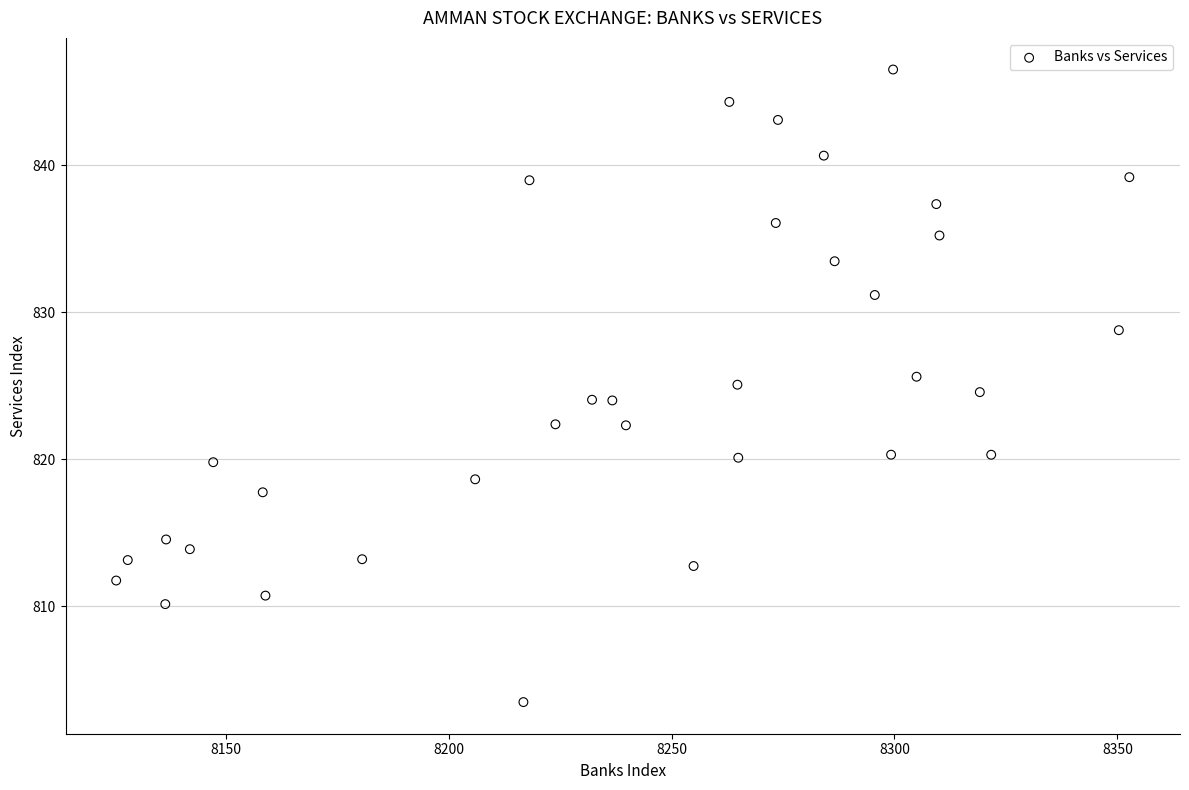

What is the range of X values (max minus min)?

227.2